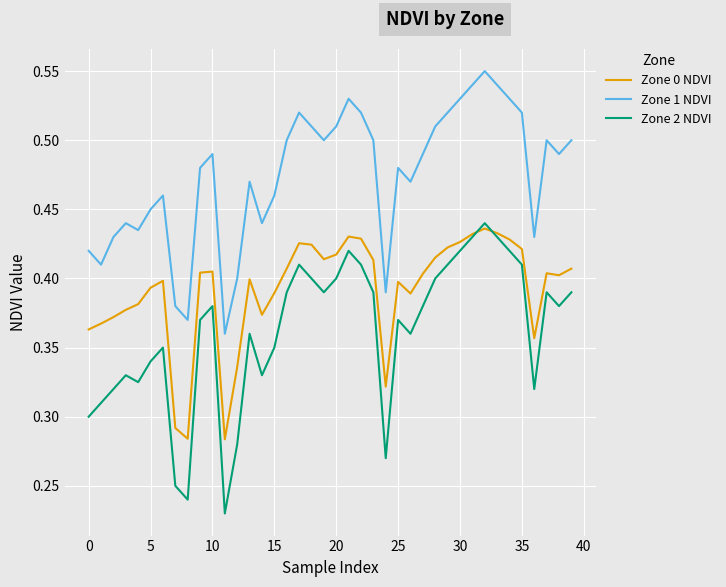

Which series has the largest range (max minus min)?

Zone 2 NDVI